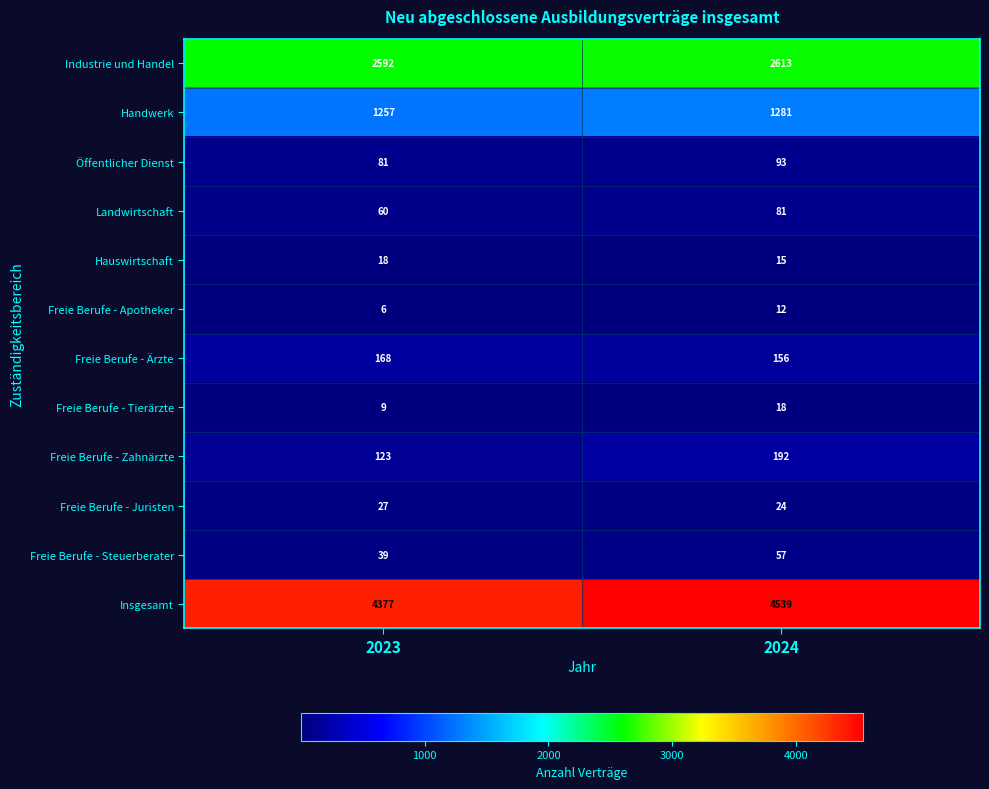

Is it true that Freie Berufe - Apotheker equals 12 at 2024?

True